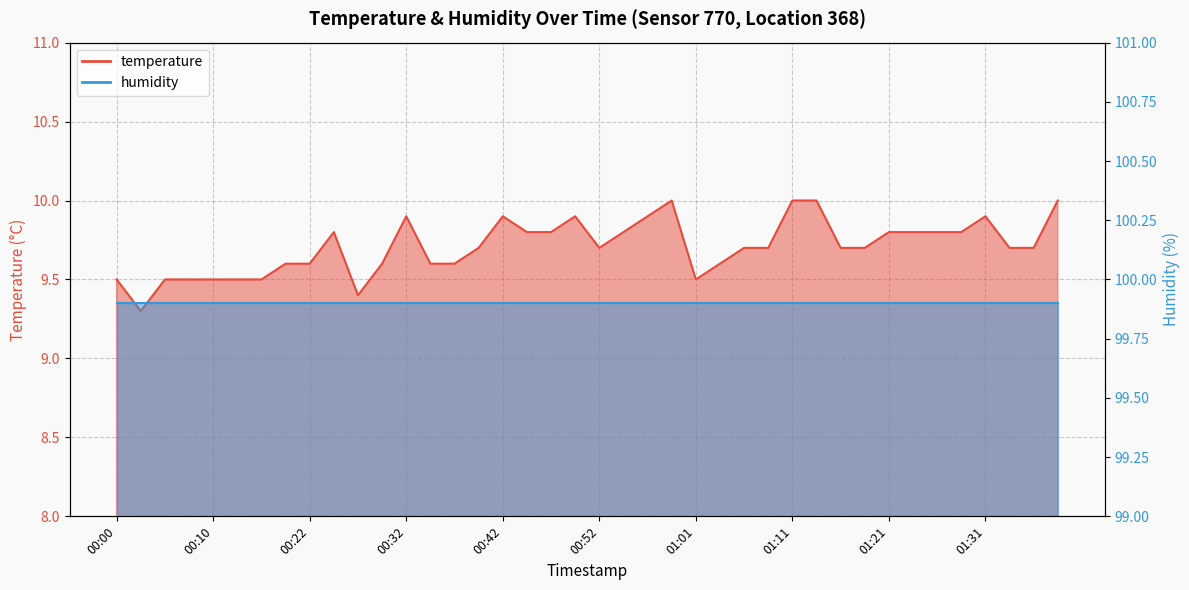

True or false: the data shows 3.2 at 01:11.

False